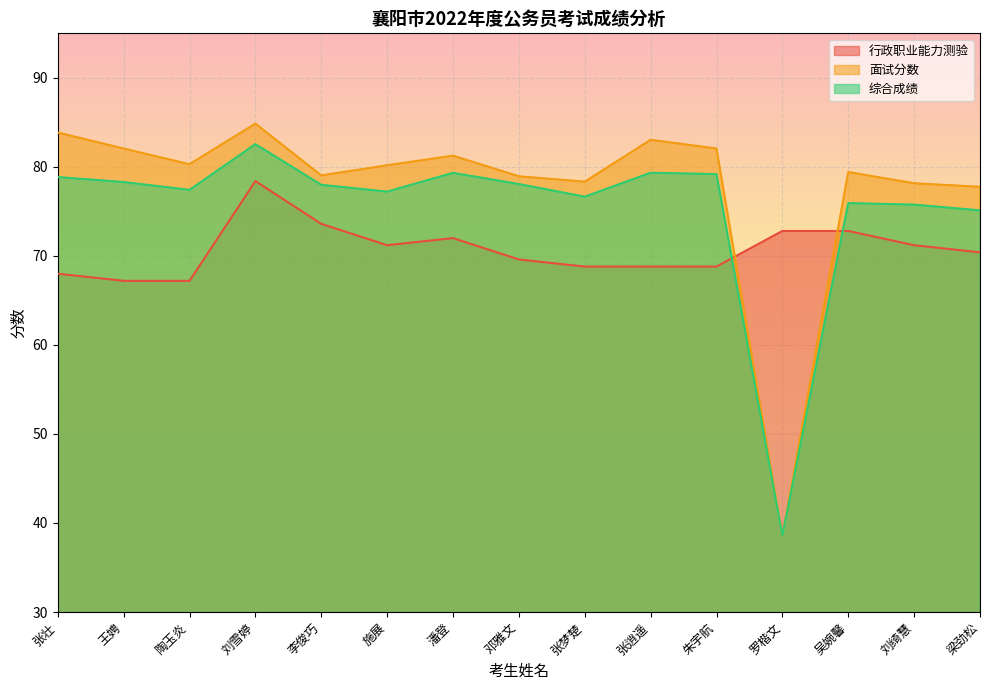

What is the label of the 7th point from the right?

张梦楚